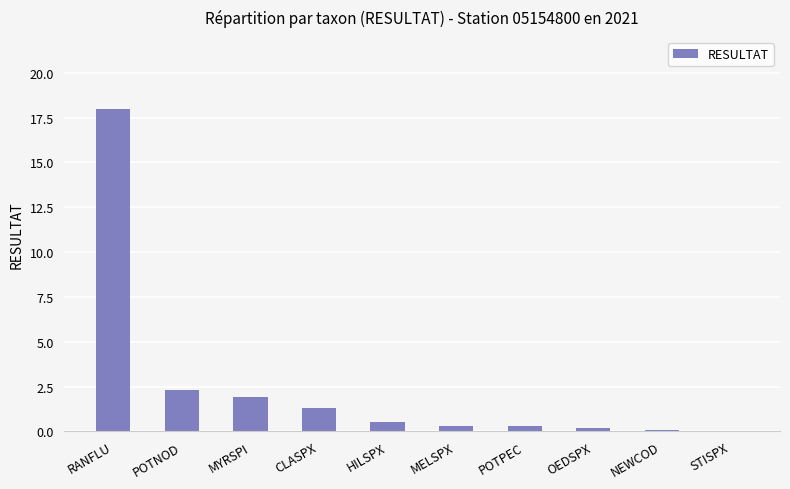

Are the bars horizontal?

No